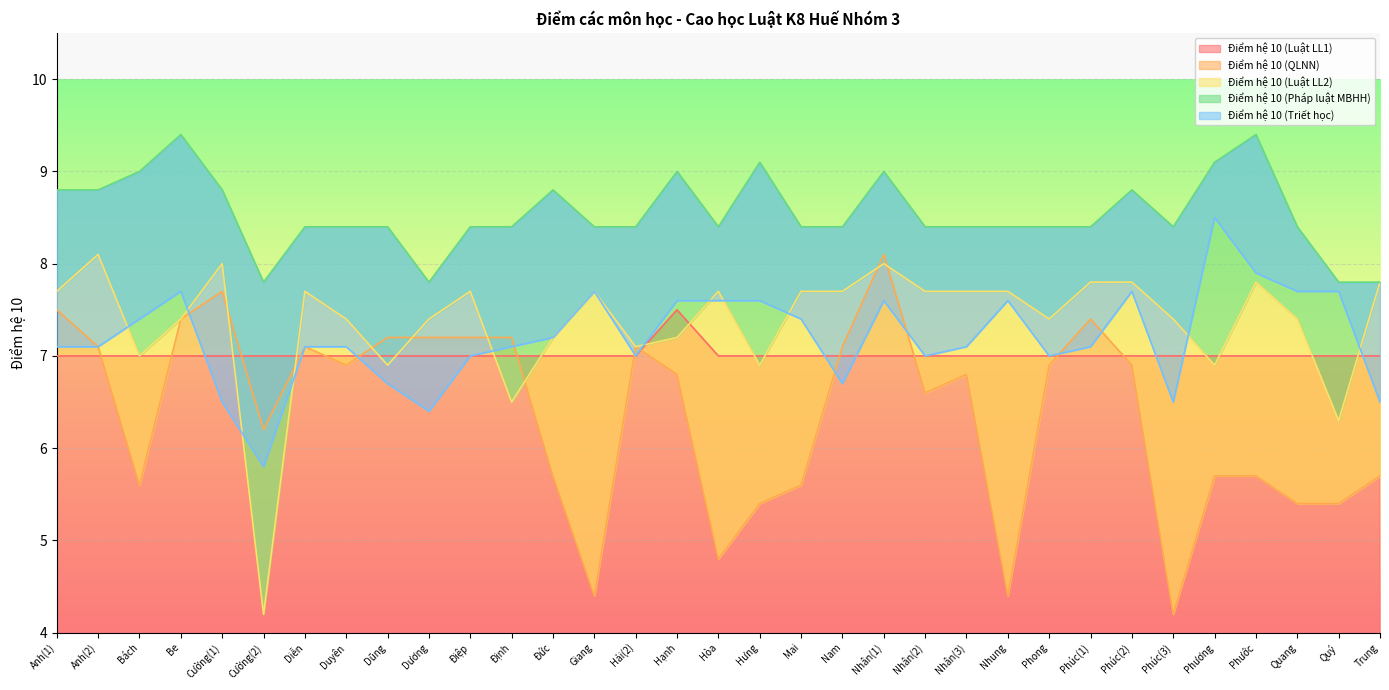

True or false: Điểm hệ 10 (QLNN) and Điểm hệ 10 (Pháp luật MBHH) cross at least once.

False